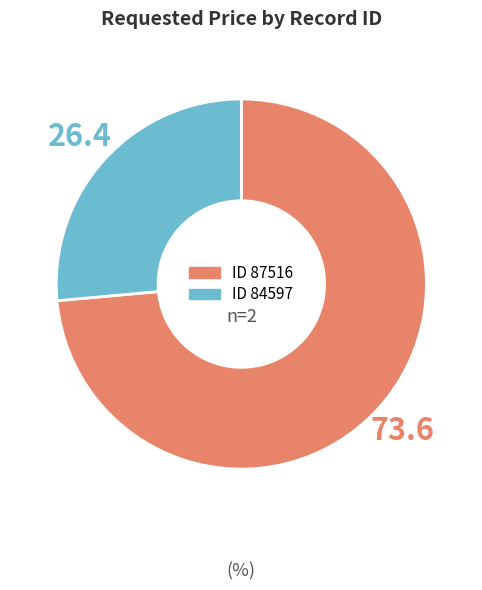

Is there a majority slice in this chart?

Yes